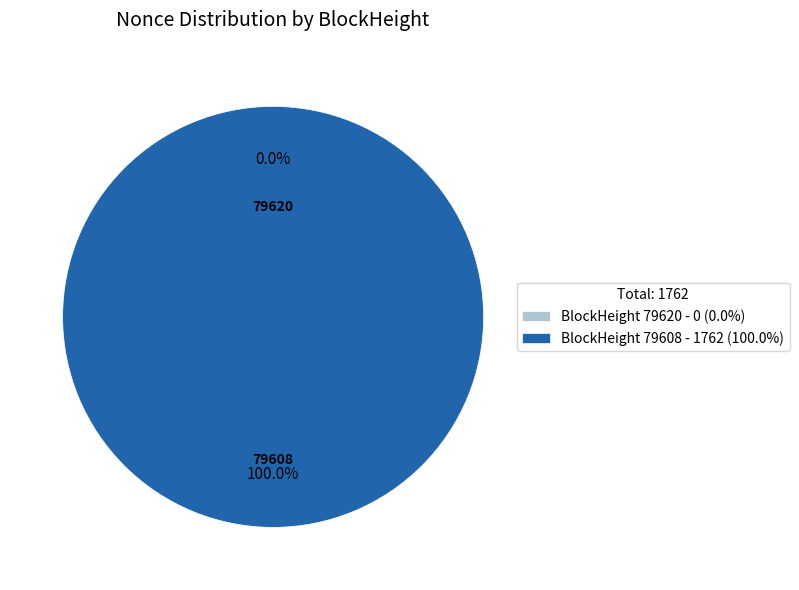

Which slice represents more than half of the pie?

79608